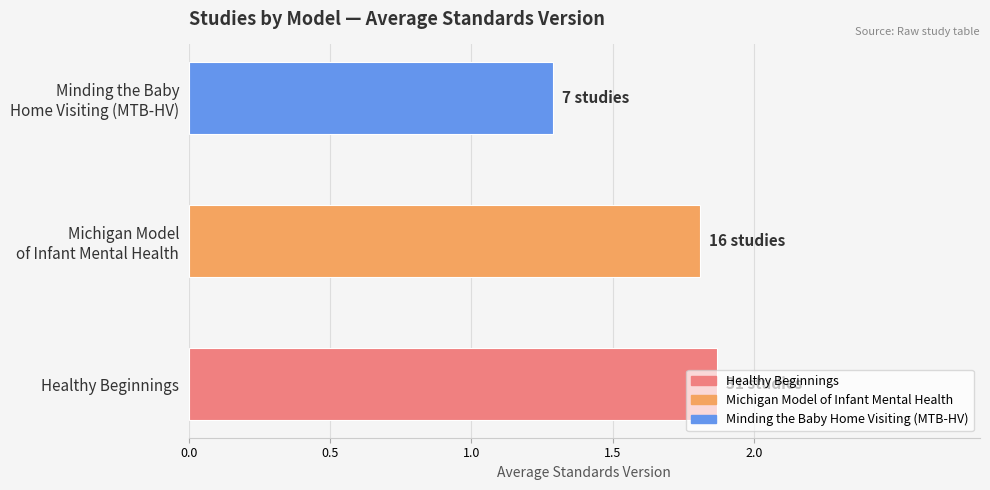

What is the smallest value displayed?

1.3